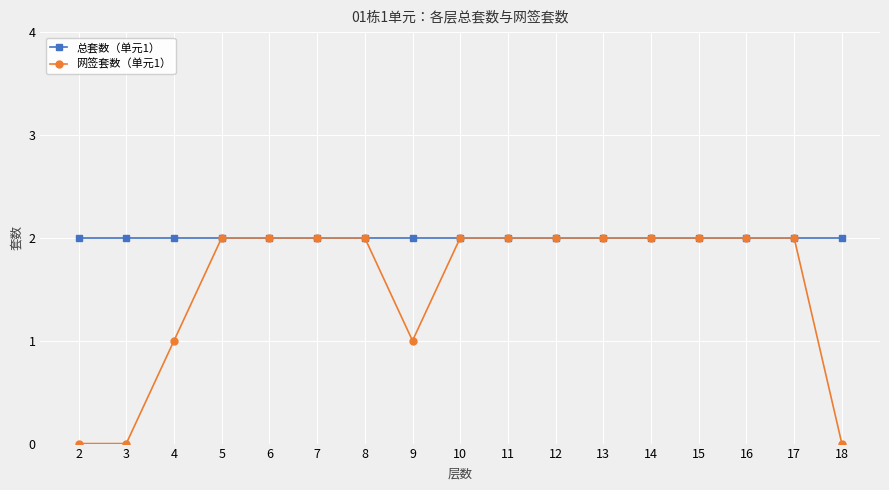

How many 网签套数（单元1） values are between 1 and 2?

14